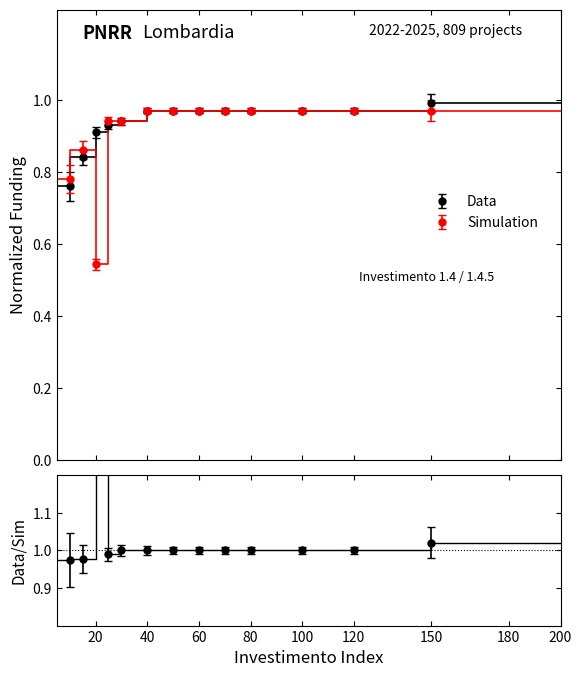

How many data points are above 1?

2